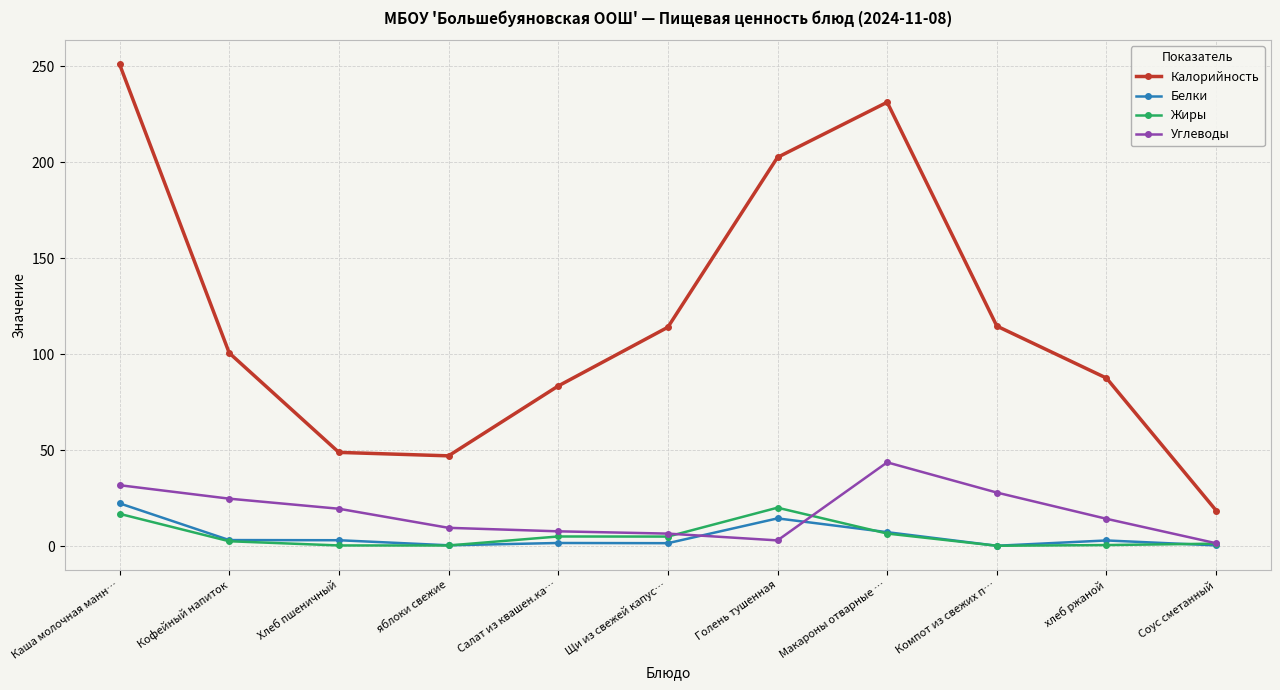

At which category is the sum across all series the highest?

Каша молочная манн…